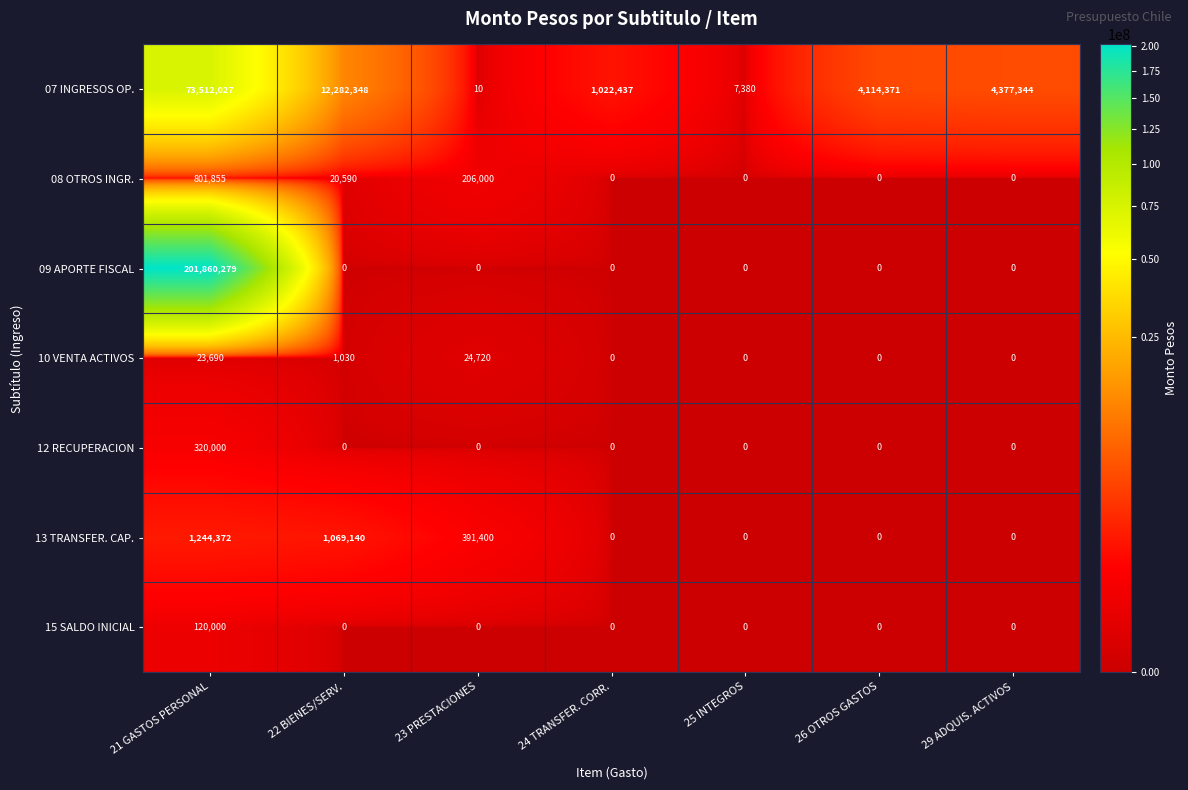

List the series in order of their peak value, lowest first.

10 VENTA ACTIVOS, 15 SALDO INICIAL, 12 RECUPERACION, 08 OTROS INGR., 13 TRANSFER. CAP., 07 INGRESOS OP., 09 APORTE FISCAL